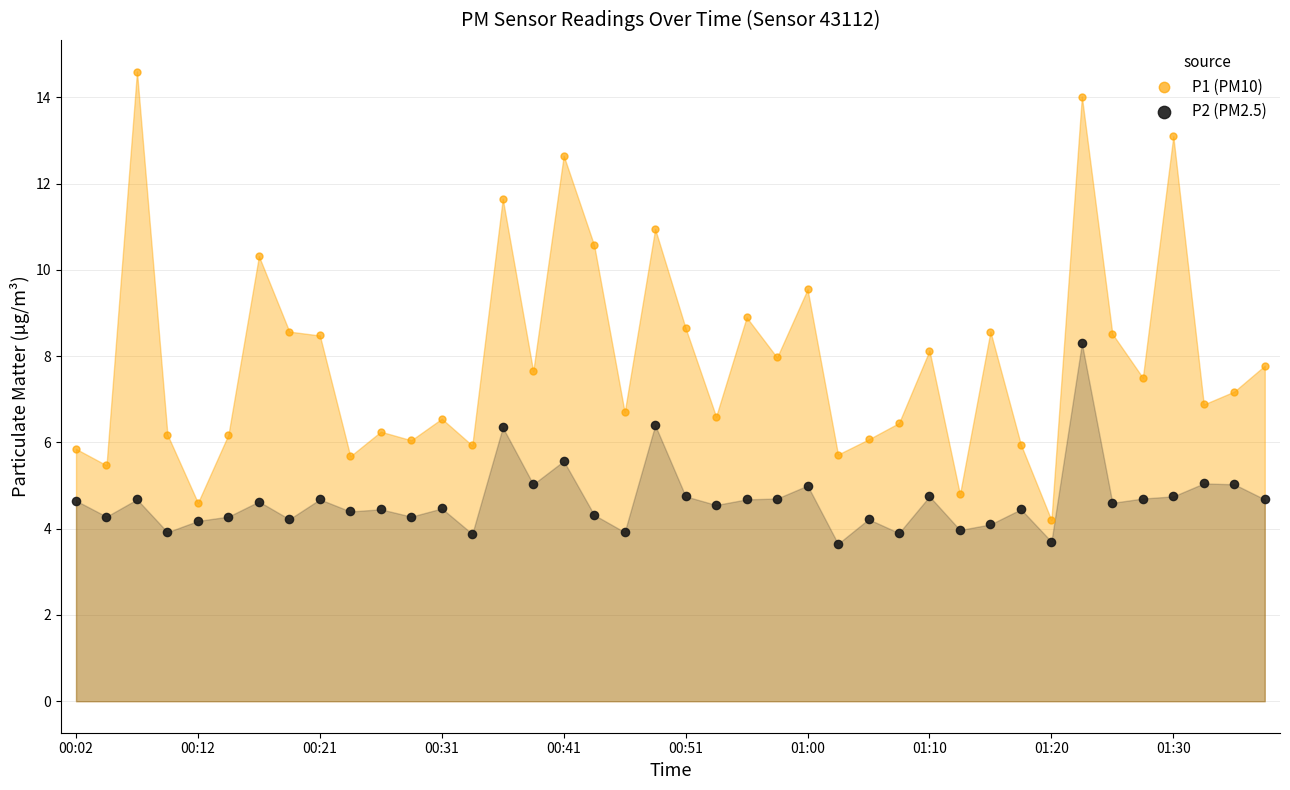

Which series has the largest Y range (max minus min)?

P1 (PM10)